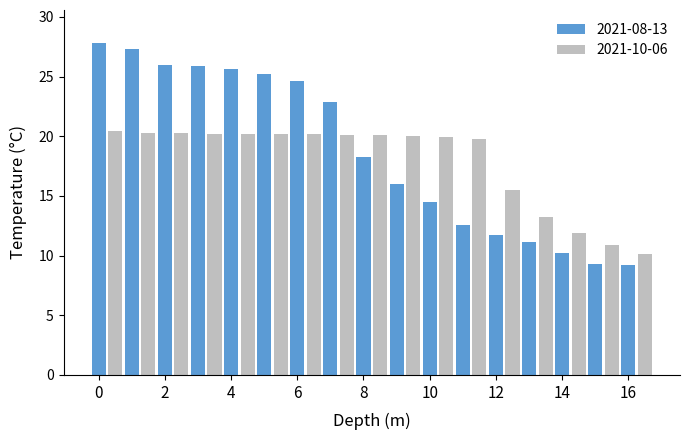

What is the value of the 8th bar from the left?

20.2